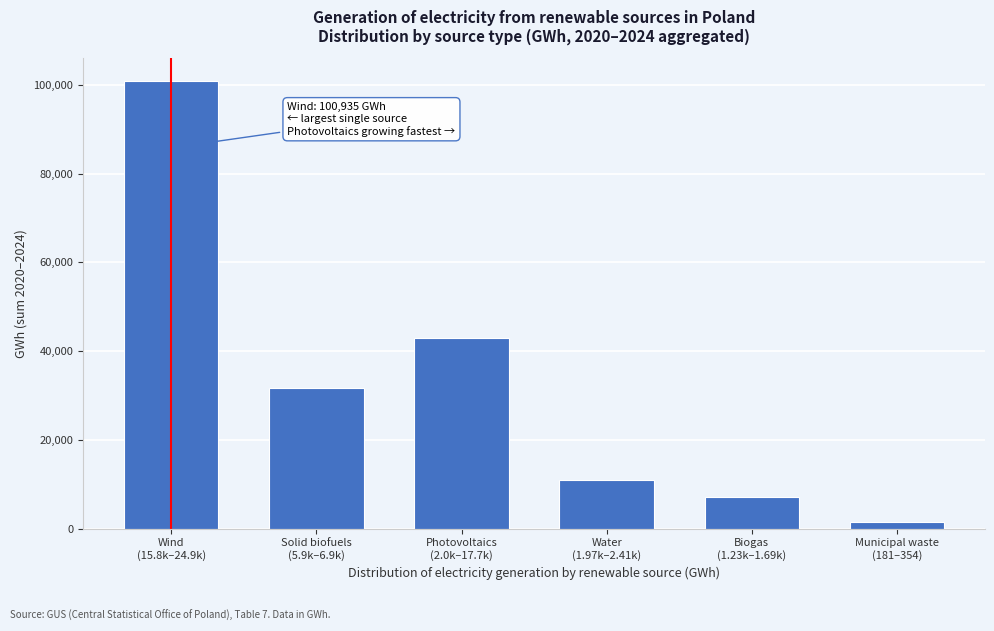

Reading right to left, transcribe all the data shown in this chart.

1442.3	7111.9	10949.7	42971.9	31595.7	100934.7